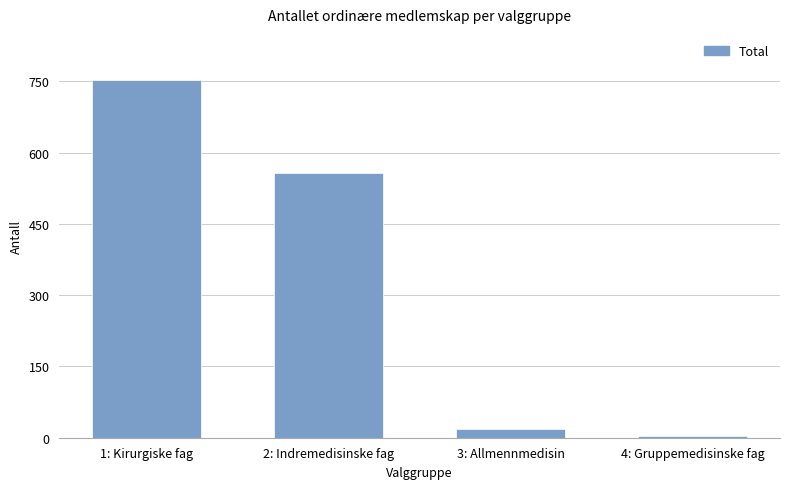

What position from the right is 4: Gruppemedisinske fag?

1